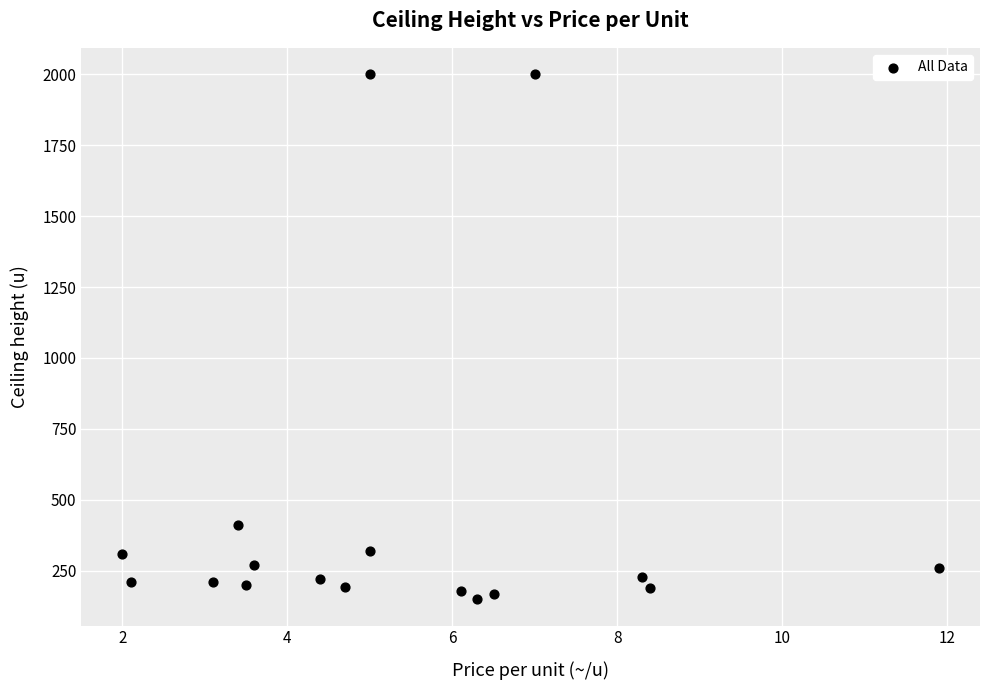

What Y value in the scatter plot is closest to 1075?

410